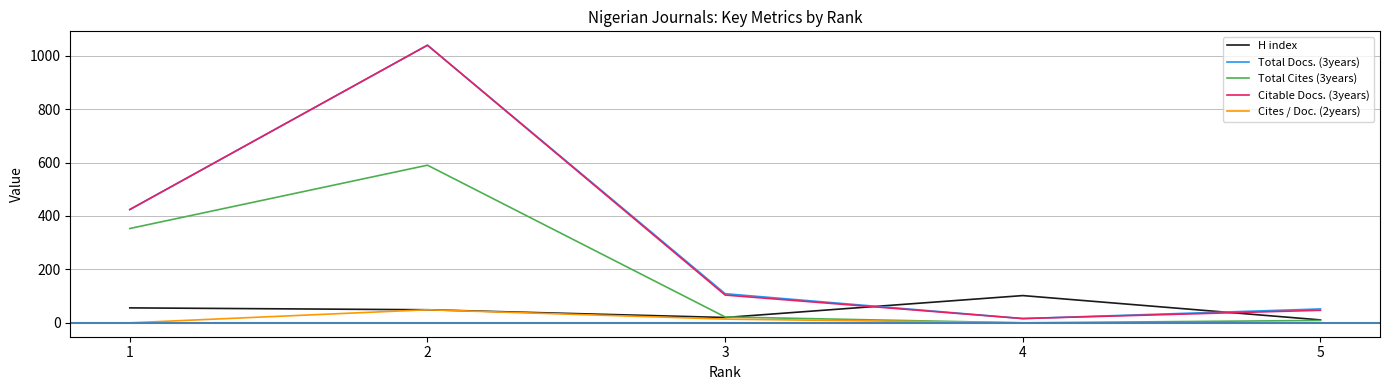

Reading left to right, extract all data points from this chart.

H index: 56	49	20	102	11
Total Docs. (3years): 424	1039	109	16	52
Total Cites (3years): 353	590	22	0	9
Citable Docs. (3years): 424	1039	104	16	47
Cites / Doc. (2years): 0	49	14	0	0